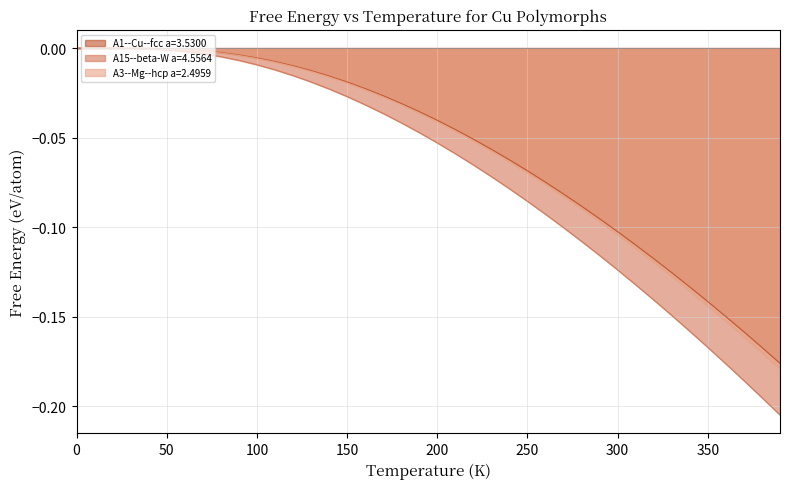

What are all the series names shown in the legend?

A1--Cu--fcc a=3.5300, A15--beta-W a=4.5564, A3--Mg--hcp a=2.4959